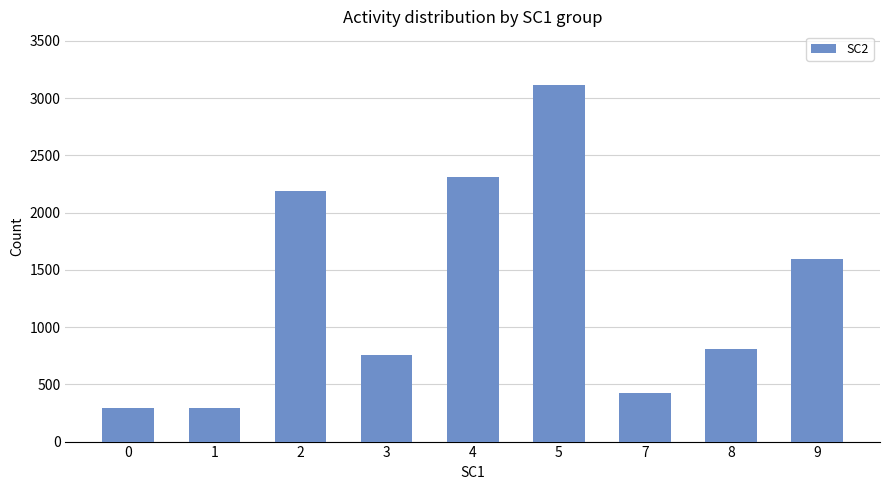

What is the sum of the values at 2 and 4?

4502